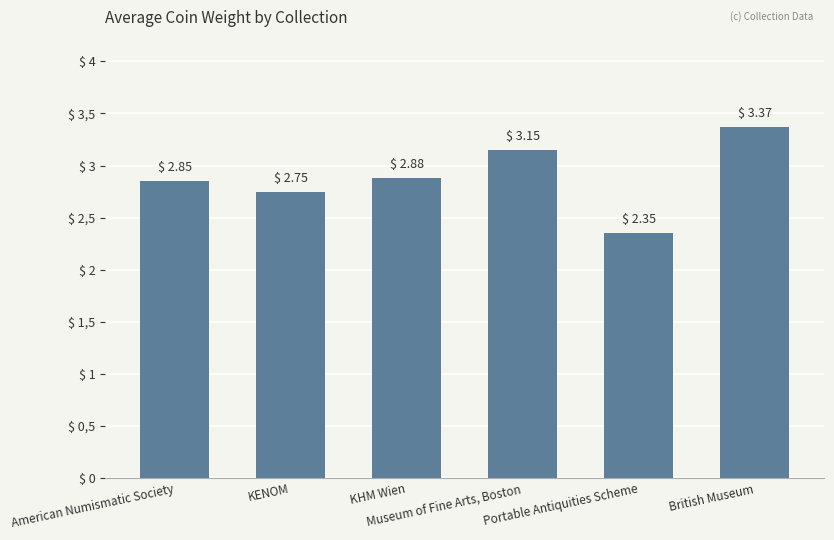

Reading left to right, transcribe all the data shown in this chart.

2.8	2.7	2.9	3.1	2.4	3.4